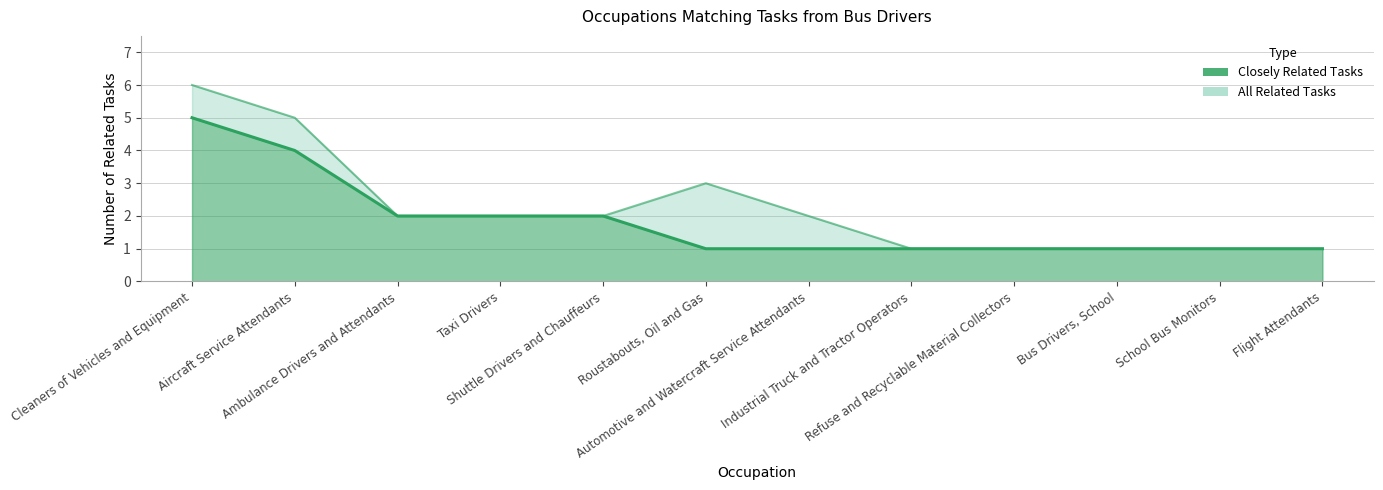

The All Related Tasks series shows 2 at Automotive and Watercraft Service Attendants. True or false?

True